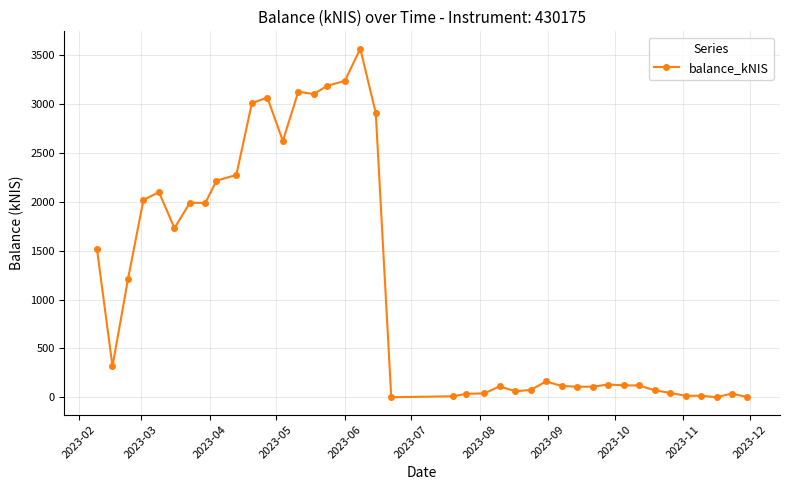

What is the maximum value shown in the chart?

3566.0